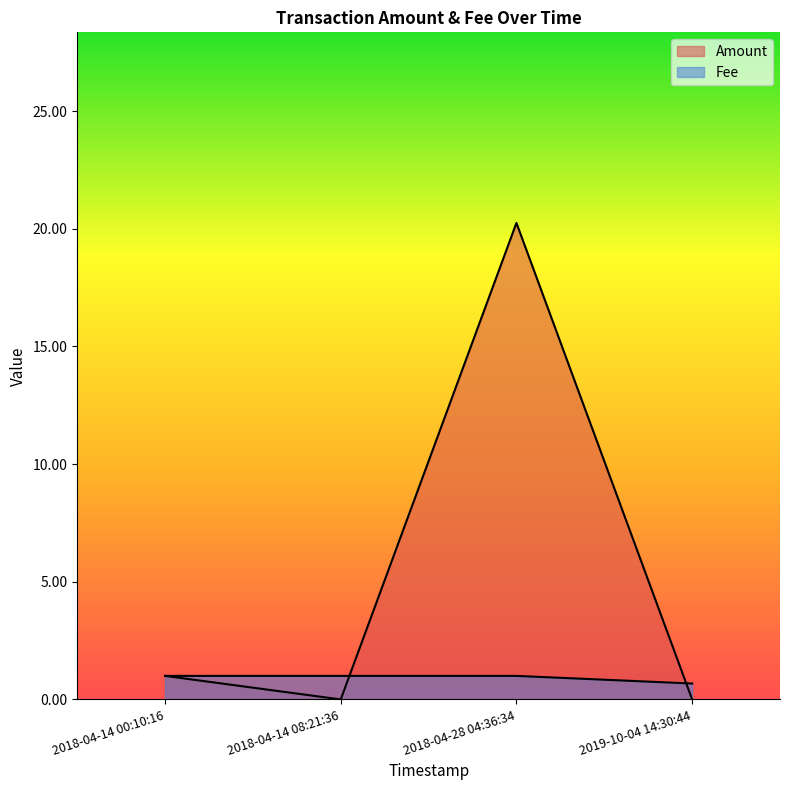

How many times do Amount and Fee cross each other?

2